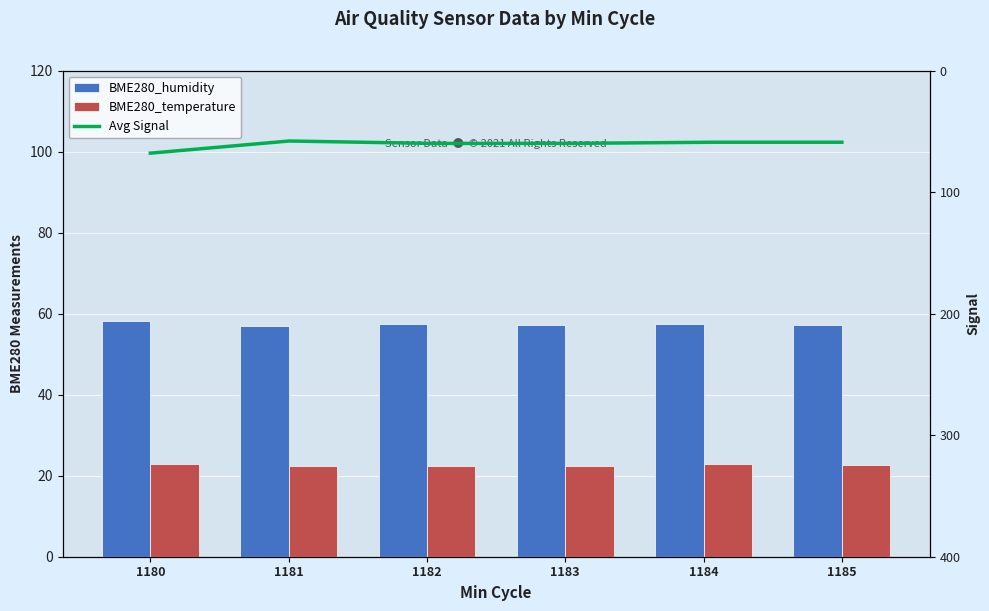

Which series has the largest total across all categories?

BME280_humidity